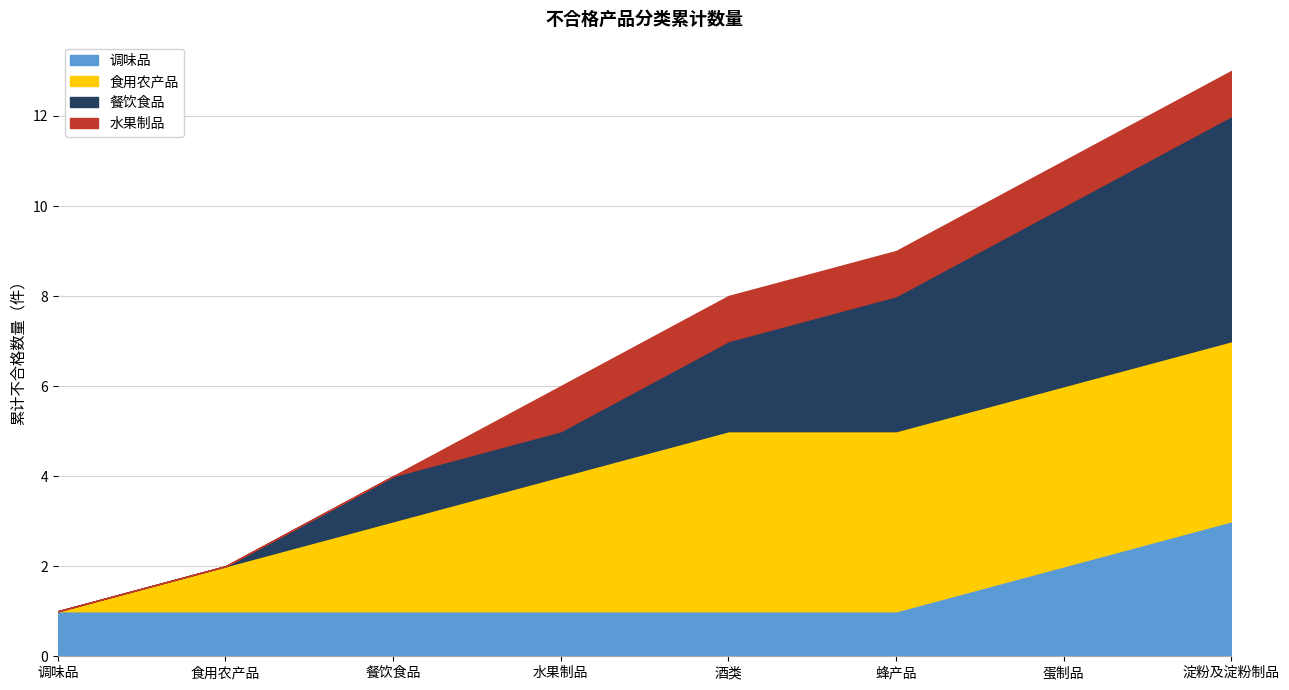

What is the total value across all series at 食用农产品?

2